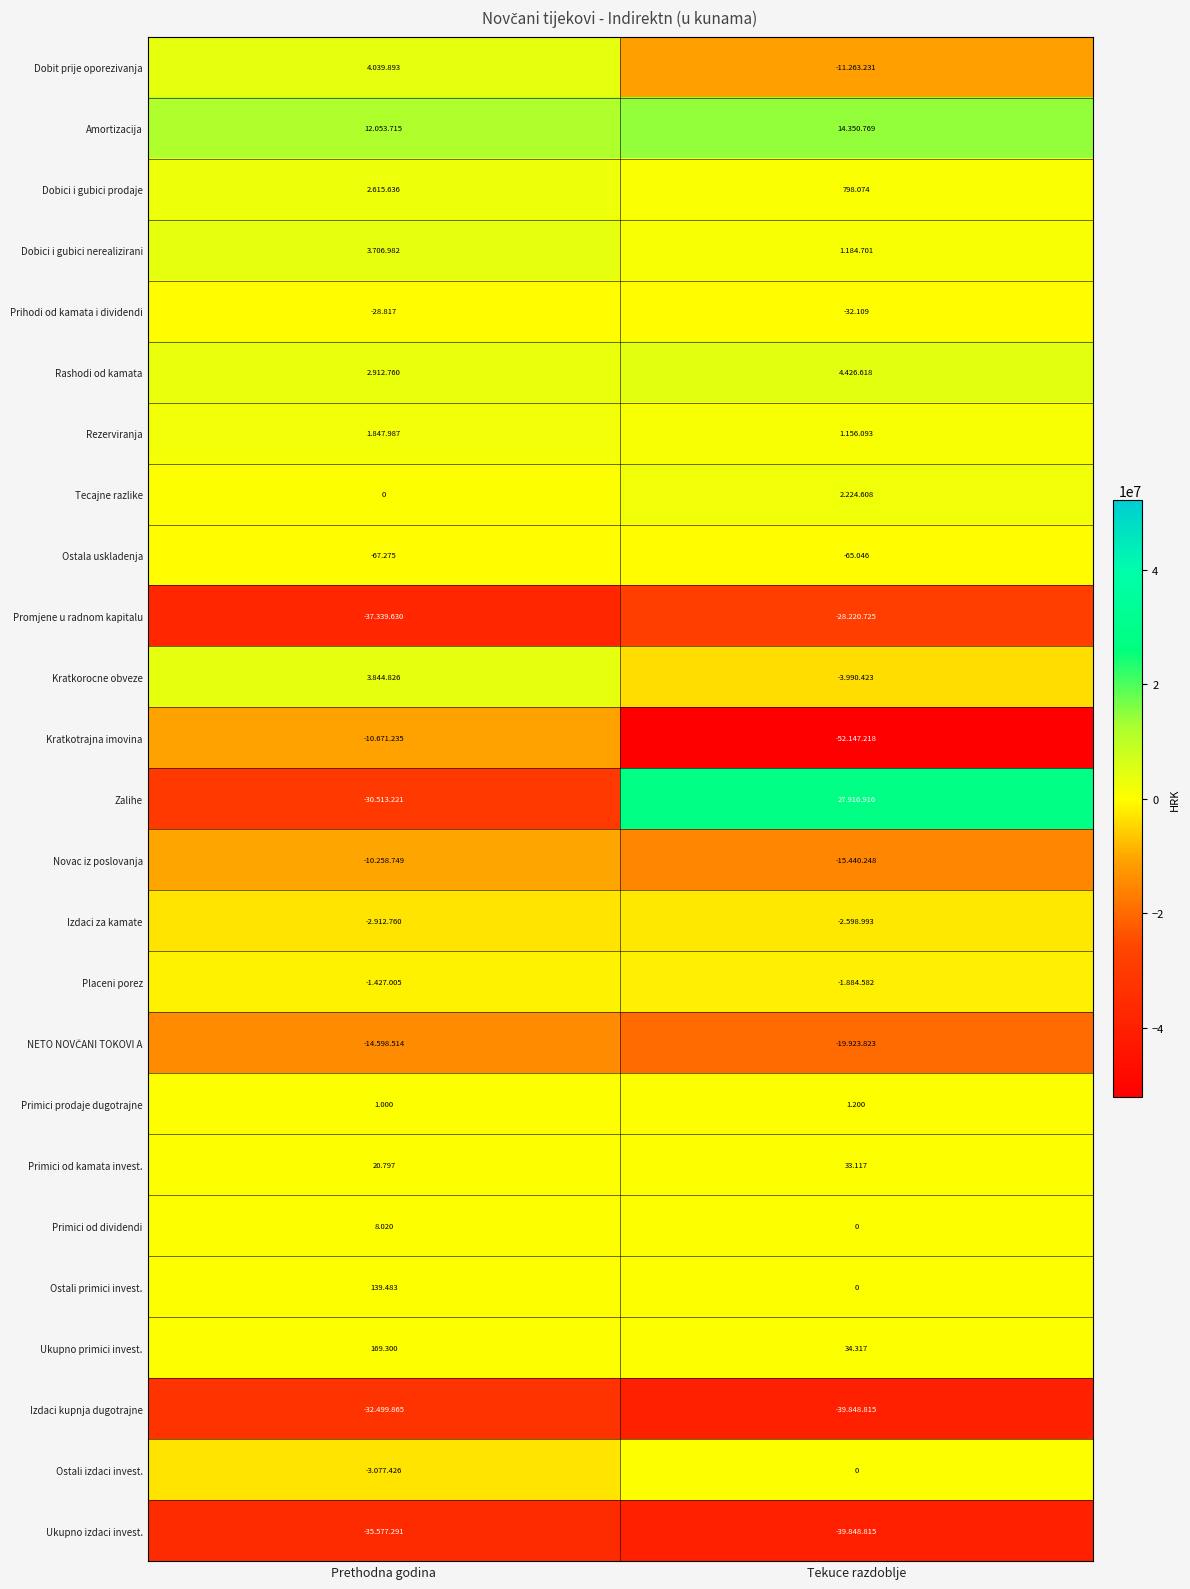

Rank the categories by Ukupno primici invest. value from lowest to highest.

Tekuce razdoblje, Prethodna godina